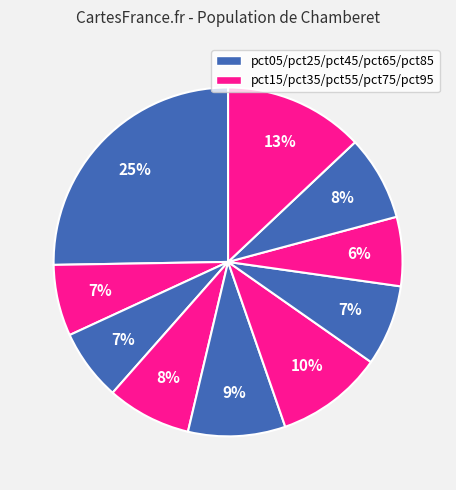

How many segments does this pie chart have?

10